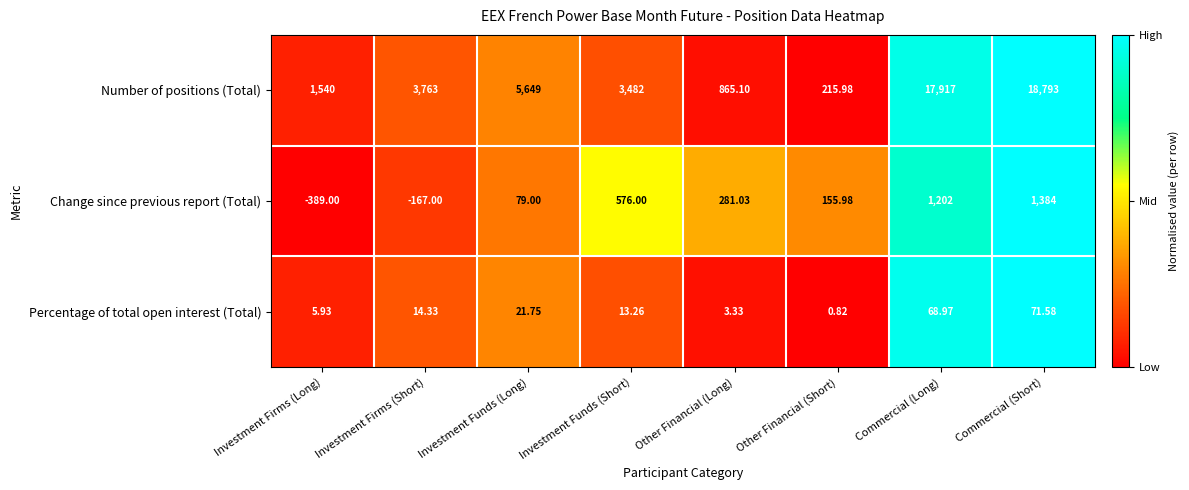

Rank the series by their maximum value, from highest to lowest.

Number of positions (Total), Change since previous report (Total), Percentage of total open interest (Total)